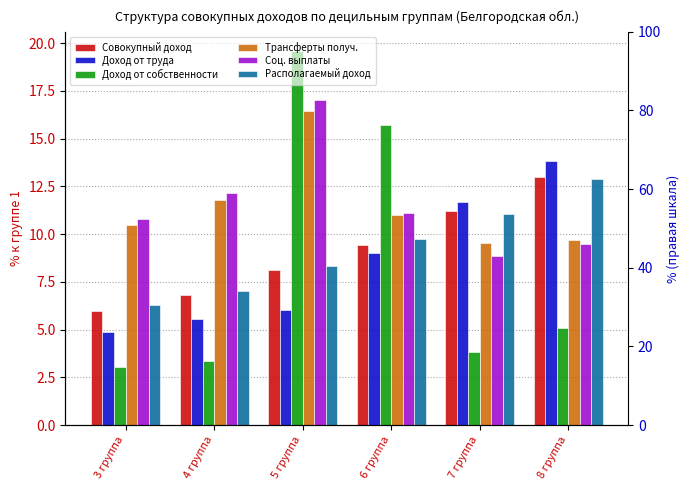

How many data points does each series have?

6